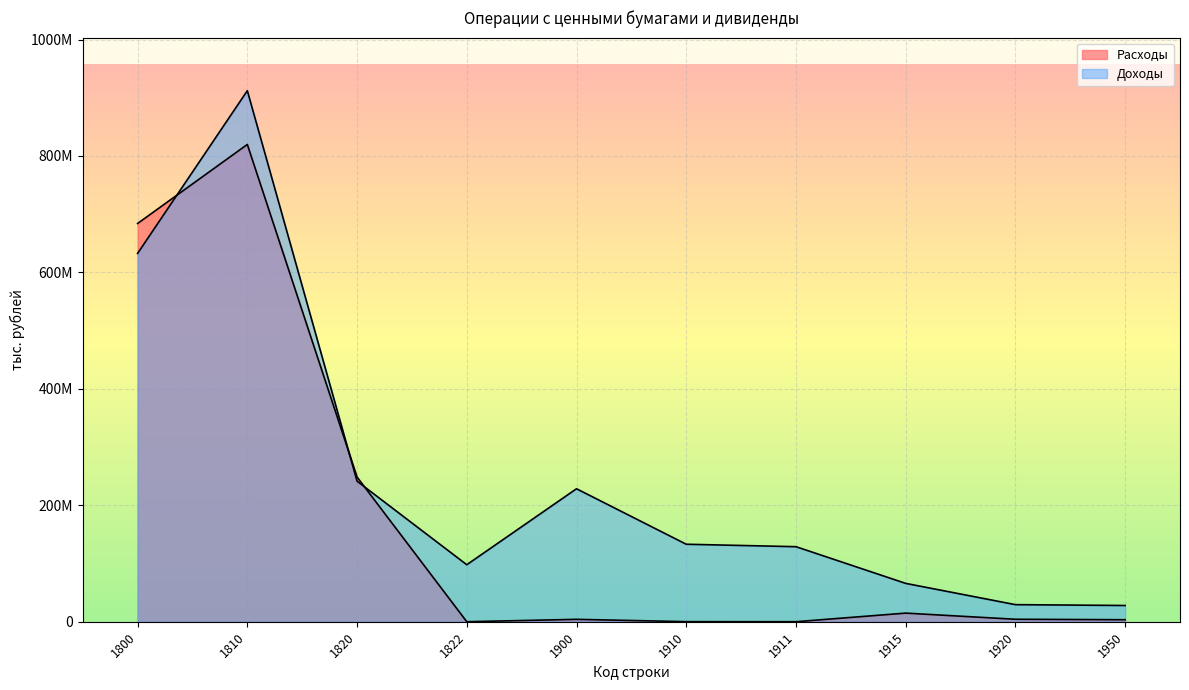

How many data points in Доходы are less than 133105621?

5